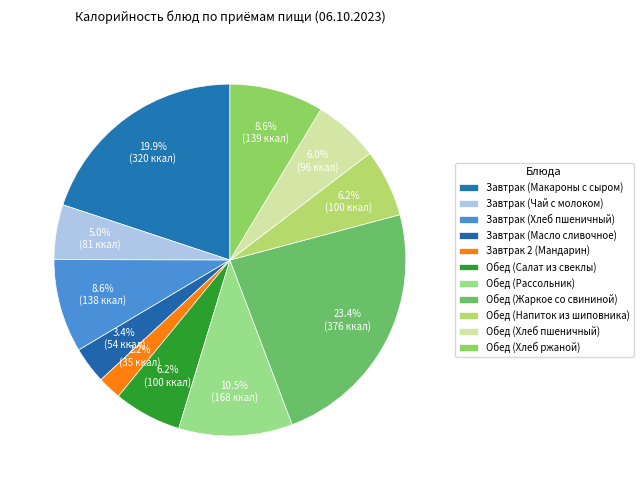

How many slices are in this pie chart?

11